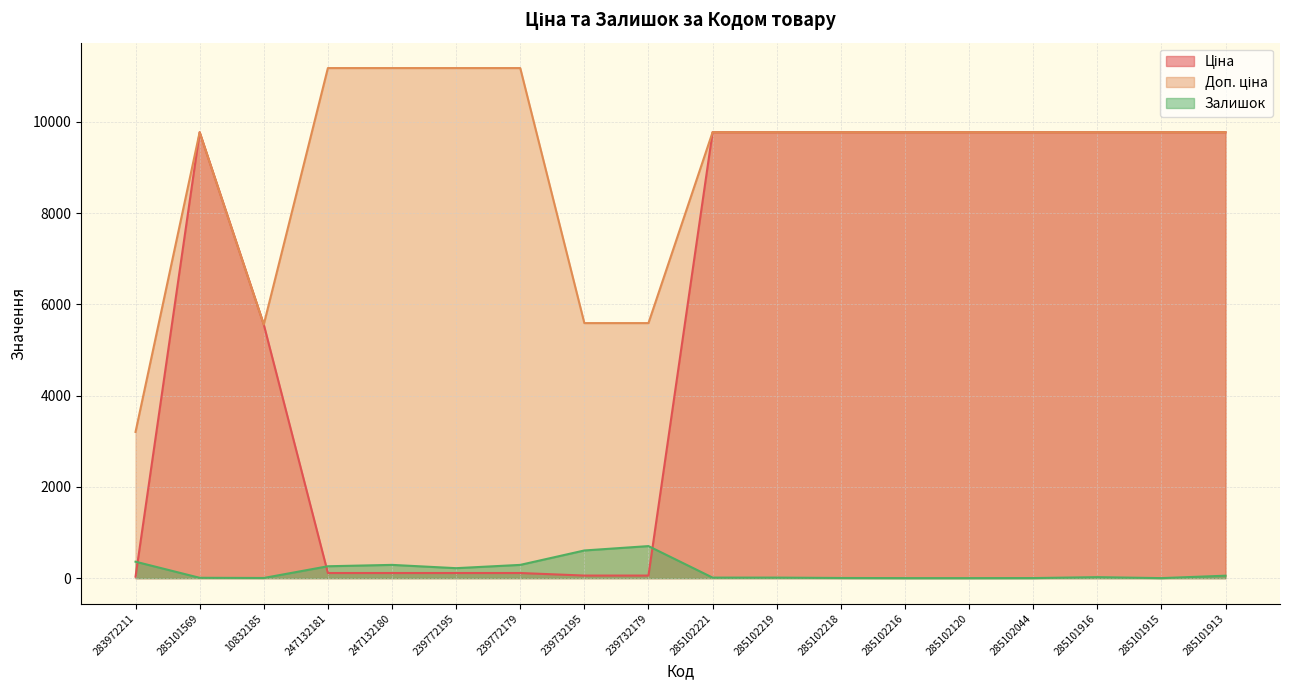

List the labels in order of Залишок value, largest first.

239732179, 239732195, 283972211, 247132180, 239772179, 247132181, 239772195, 285101913, 285101916, 285102221, 285102219, 285101569, 10832185, 285102218, 285102044, 285102216, 285102120, 285101915